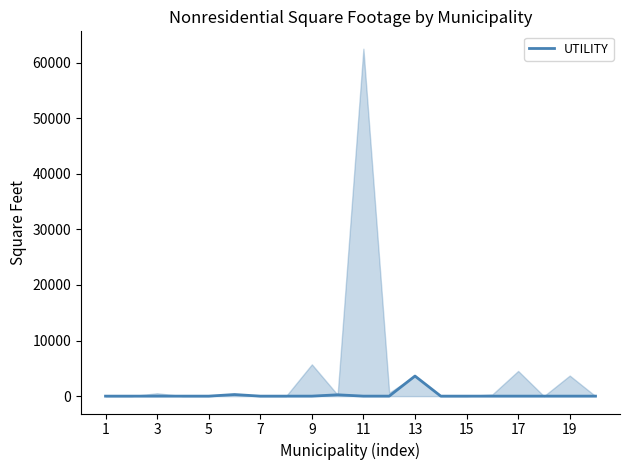

How many values are above zero?

4